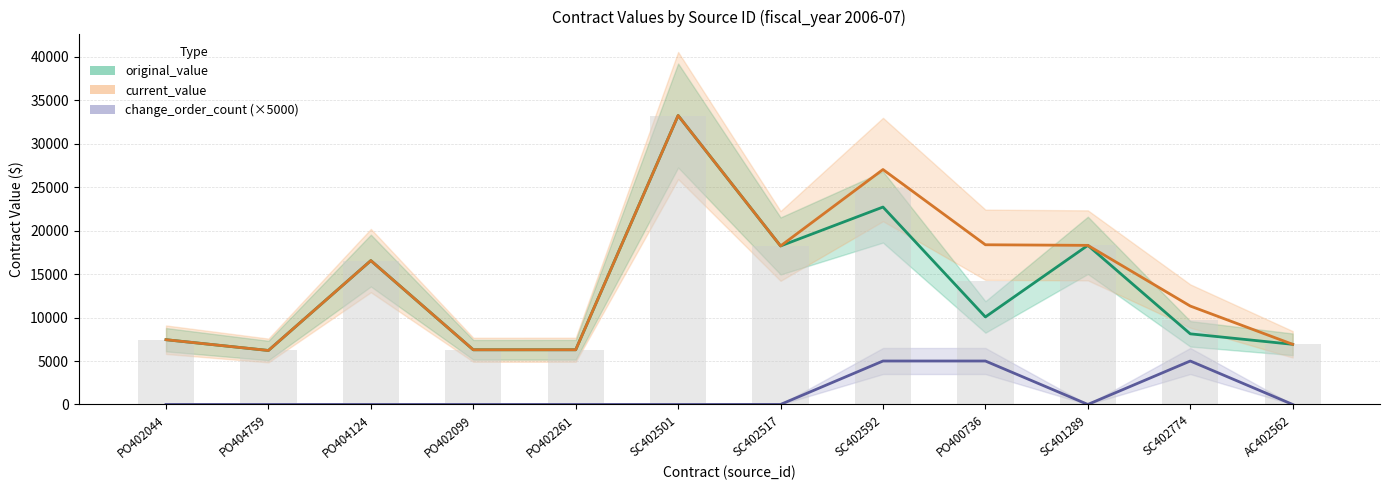

Which has a higher value, PO404759 or SC401289?

SC401289